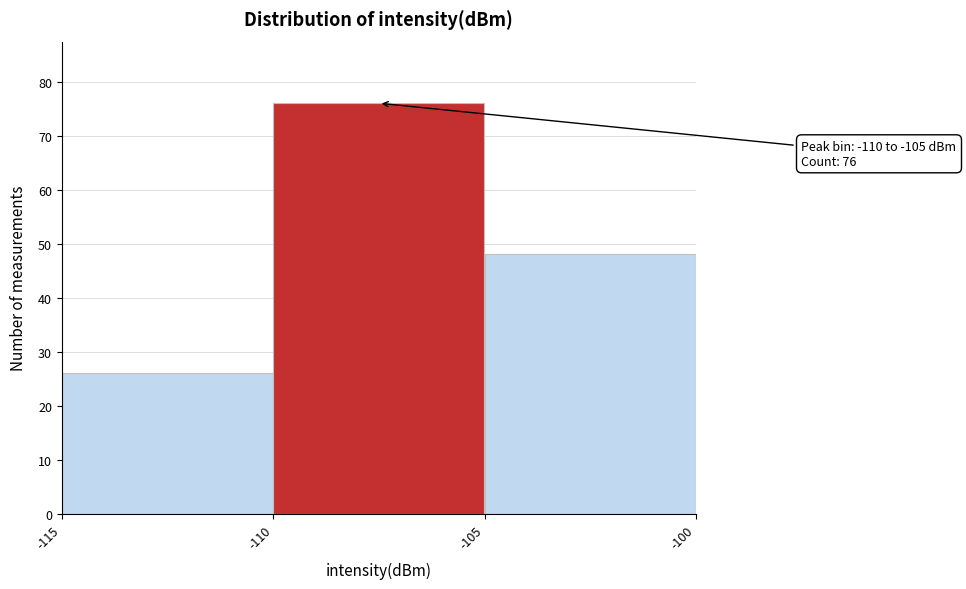

Which range on the x-axis has the tallest bar?

-110 to -105